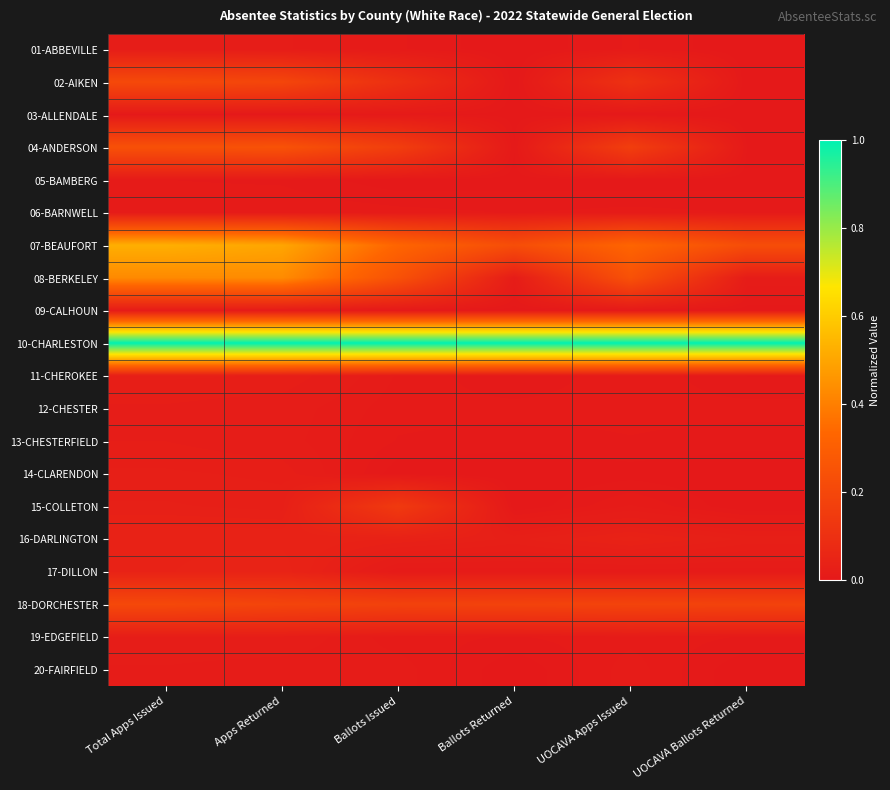

What is the maximum value shown in the chart?

1.0